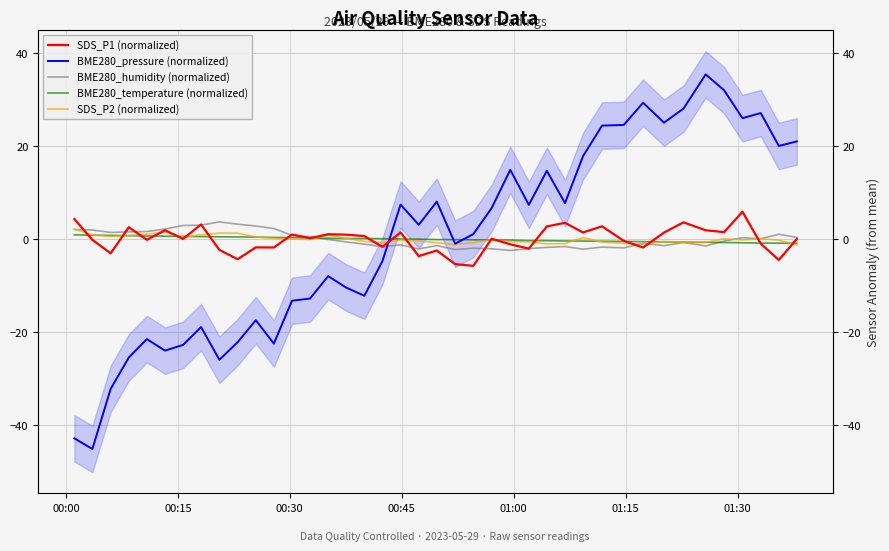

How many positive values does the BME280_temperature (normalized) series have?

20